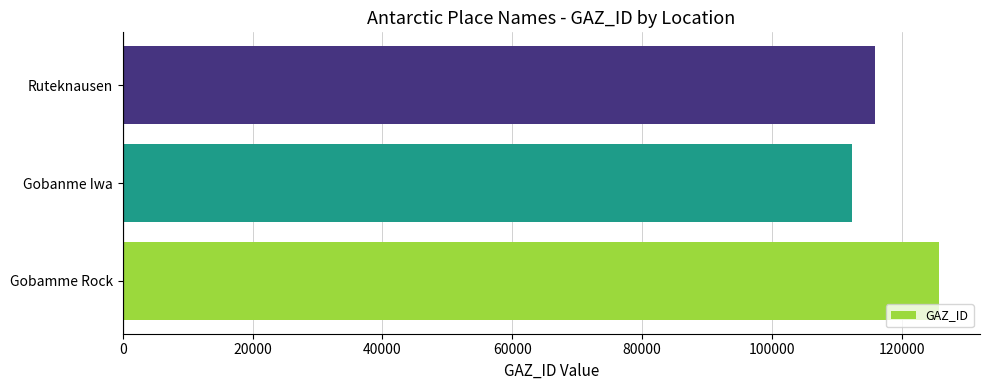

How many values are below 115863?

1